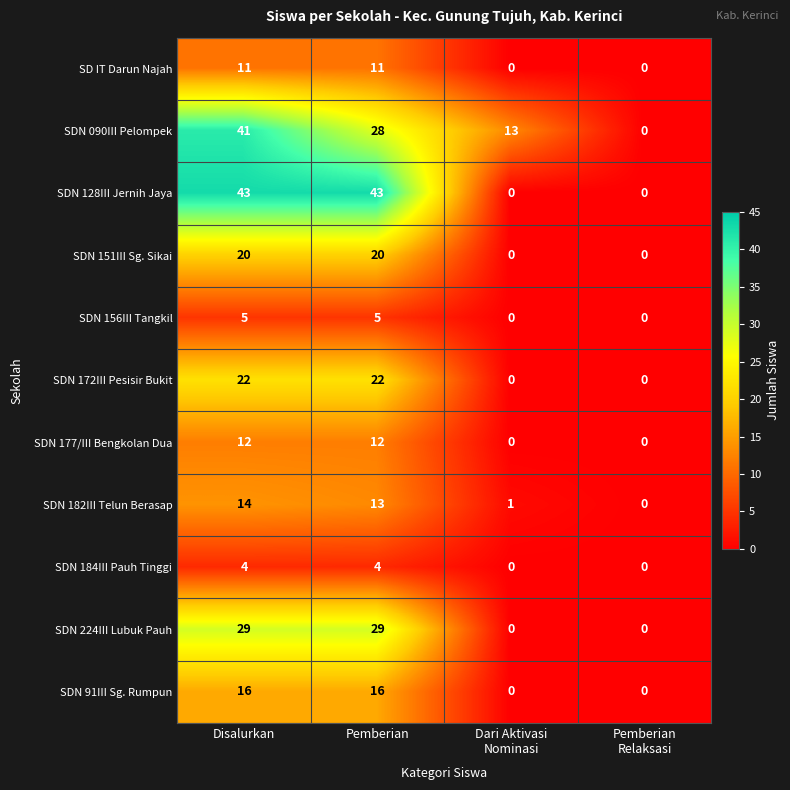

What is the spread (max minus min) of values at Dari Aktivasi
Nominasi?

13